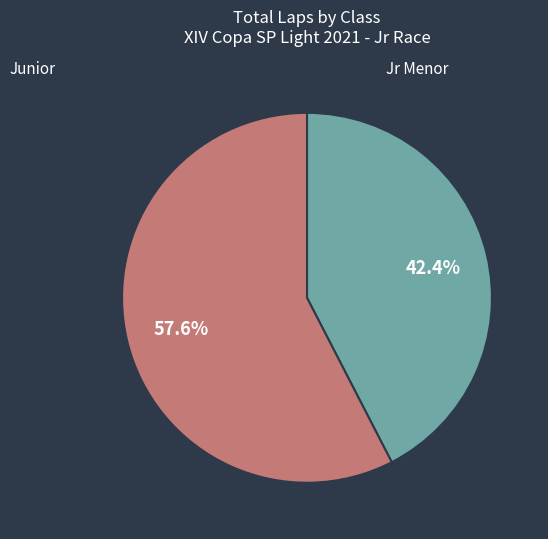

Count the number of slices in the pie.

2